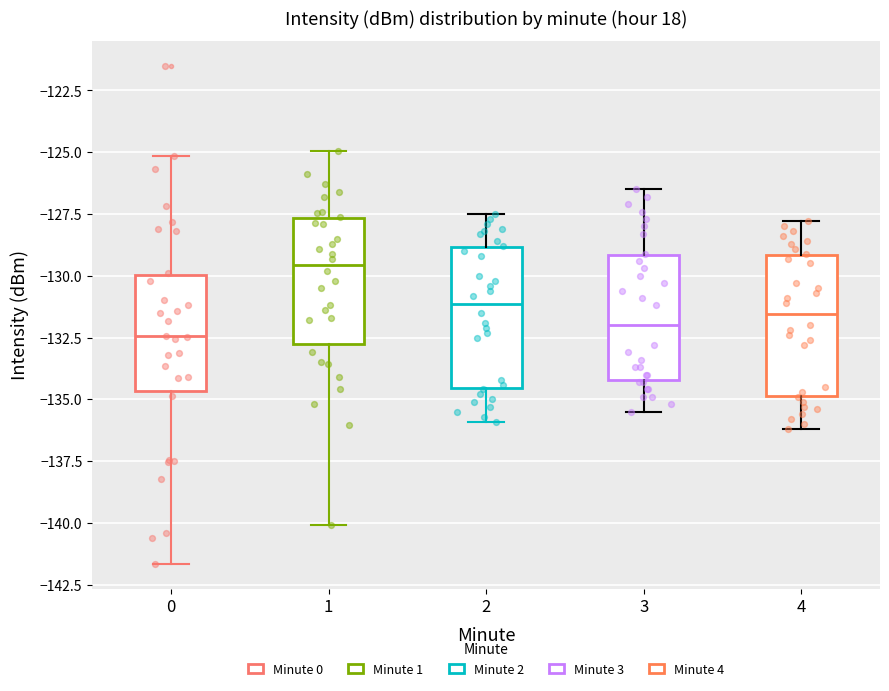

Which box has the highest median line?

1